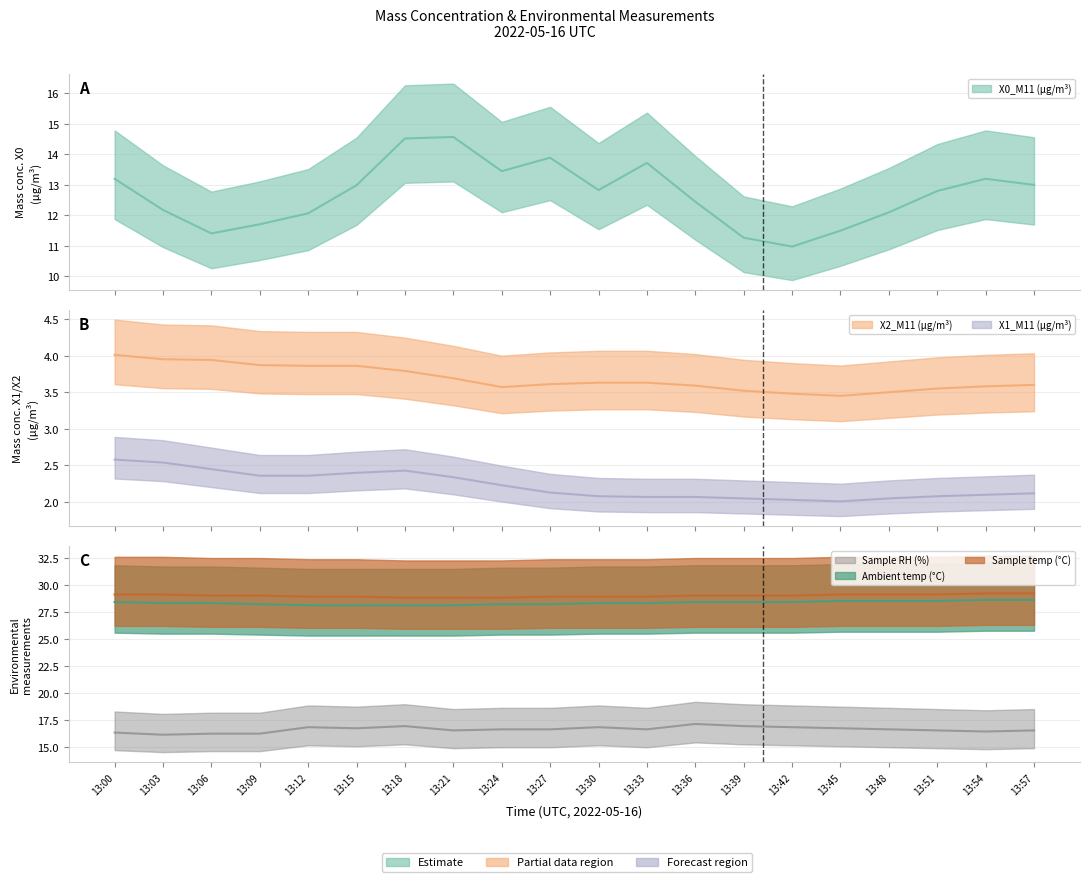

What is the difference between the second highest and minimum values in the X1_M11 (μg/m³) series?

0.5